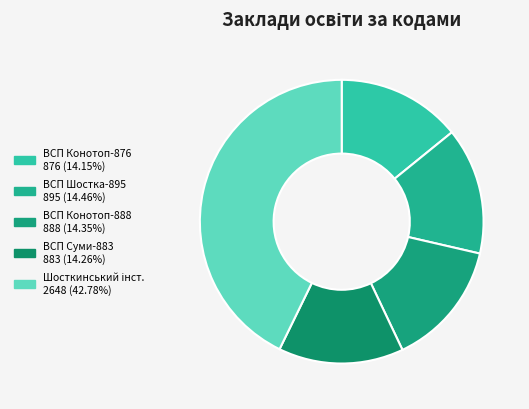

Is there any slice that represents more than half of the pie?

No